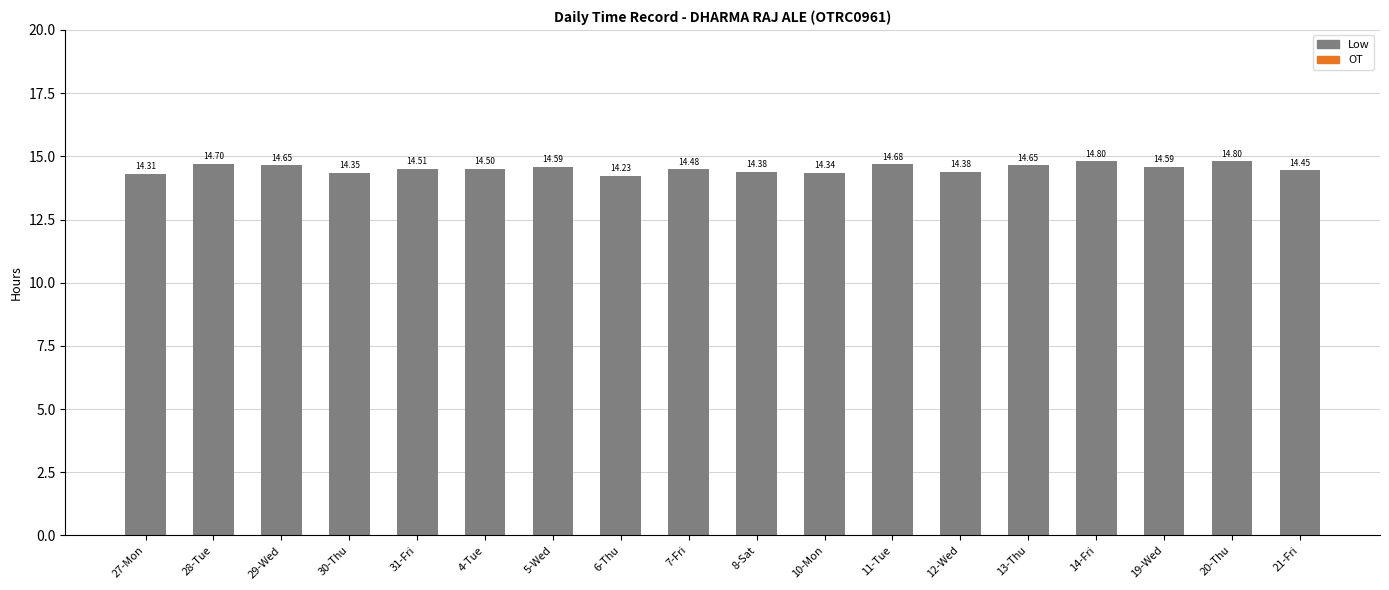

What is the sum of the values at 5-Wed and 20-Thu?

29.4